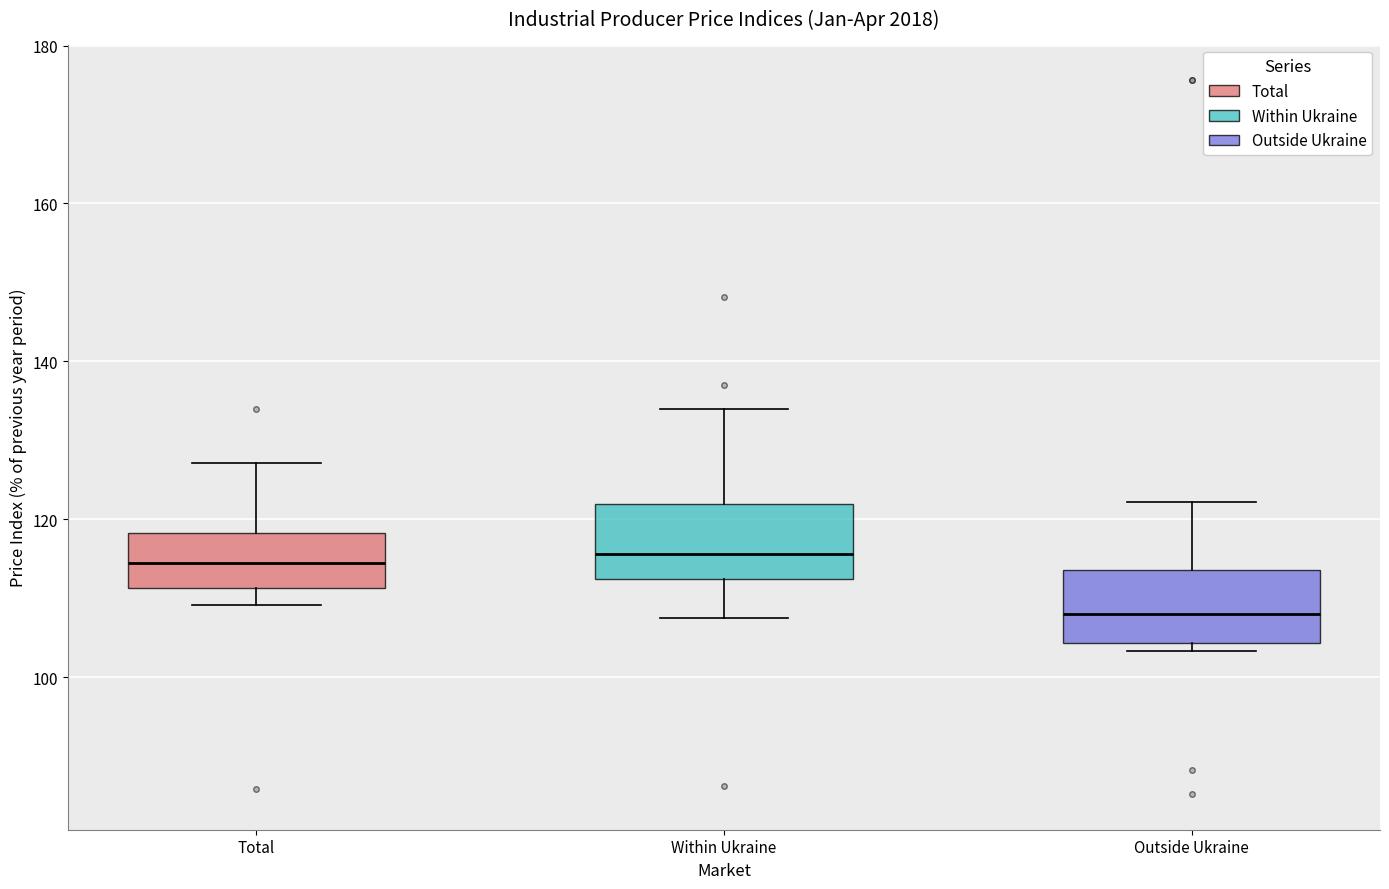

Which box's median line is the lowest?

Outside Ukraine